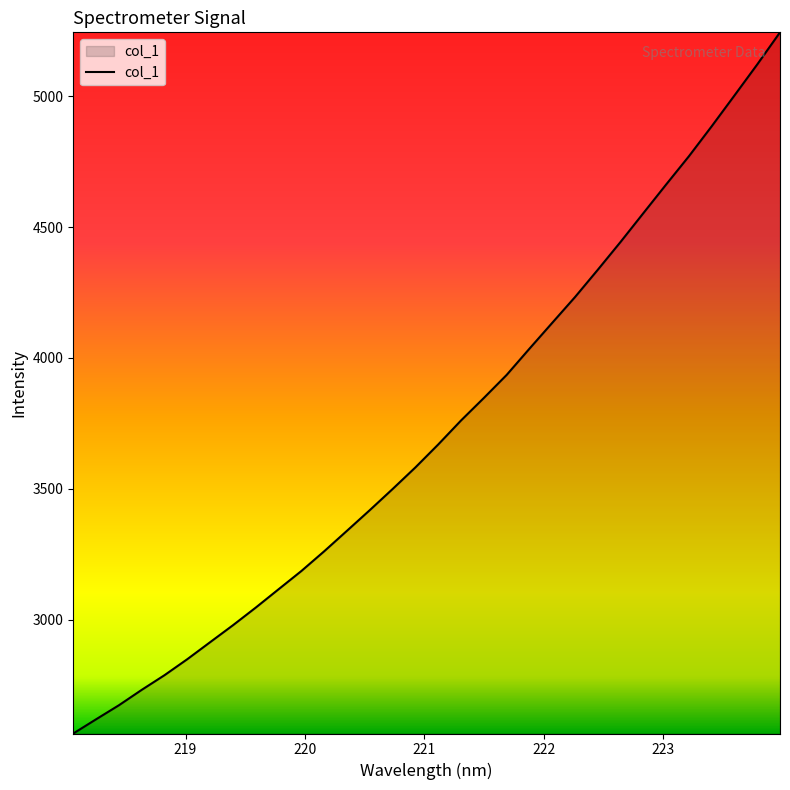

What is the greatest value displayed?

5244.9